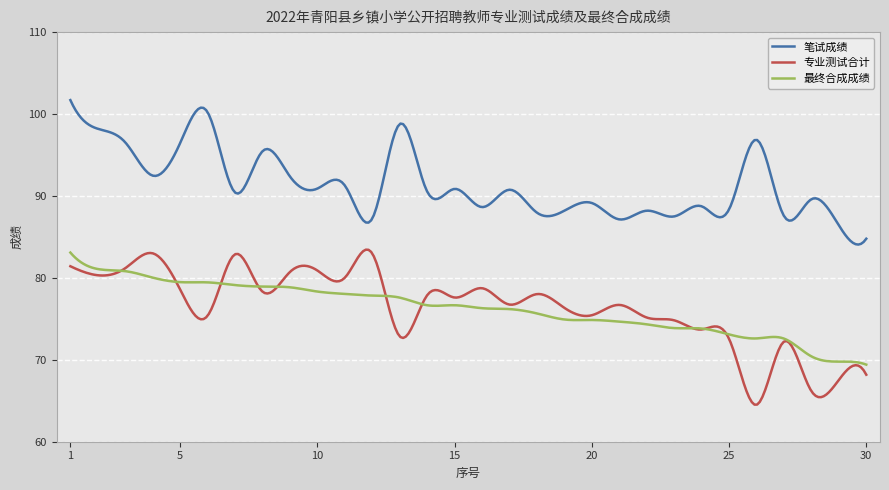

What are all the series names shown in the legend?

笔试成绩, 专业测试合计, 最终合成成绩